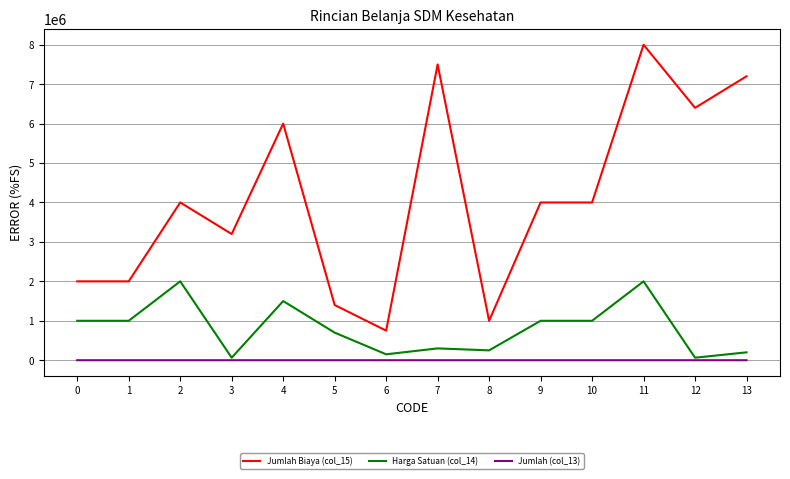

Rank the series by their maximum value, from highest to lowest.

Jumlah Biaya (col_15), Harga Satuan (col_14), Jumlah (col_13)